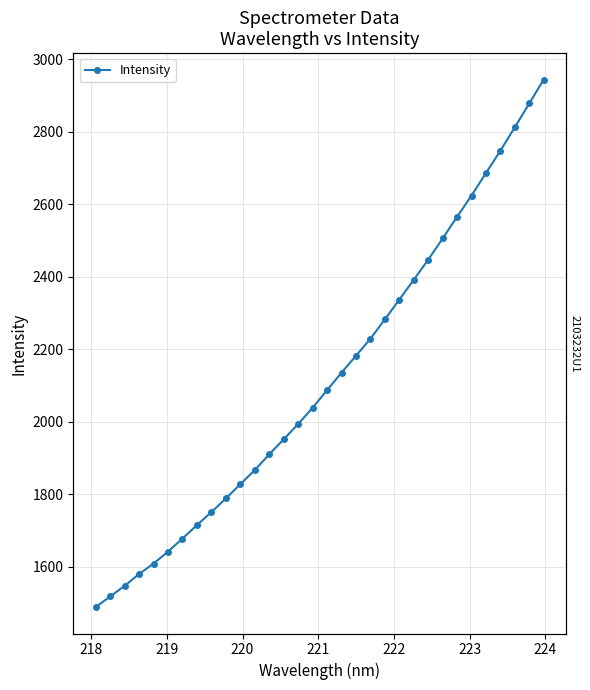

The chart shows a value of 2312.4 at 222. True or false?

False